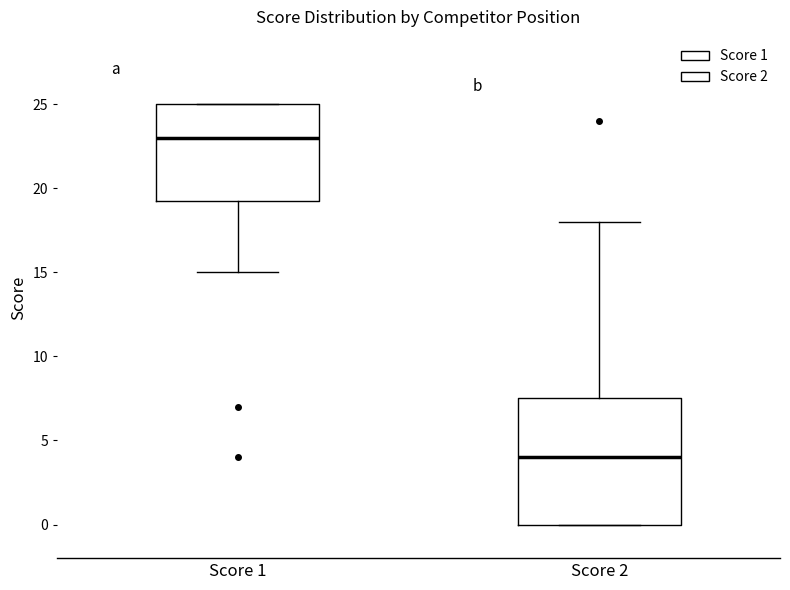

Which box's median line is the lowest?

Score 2